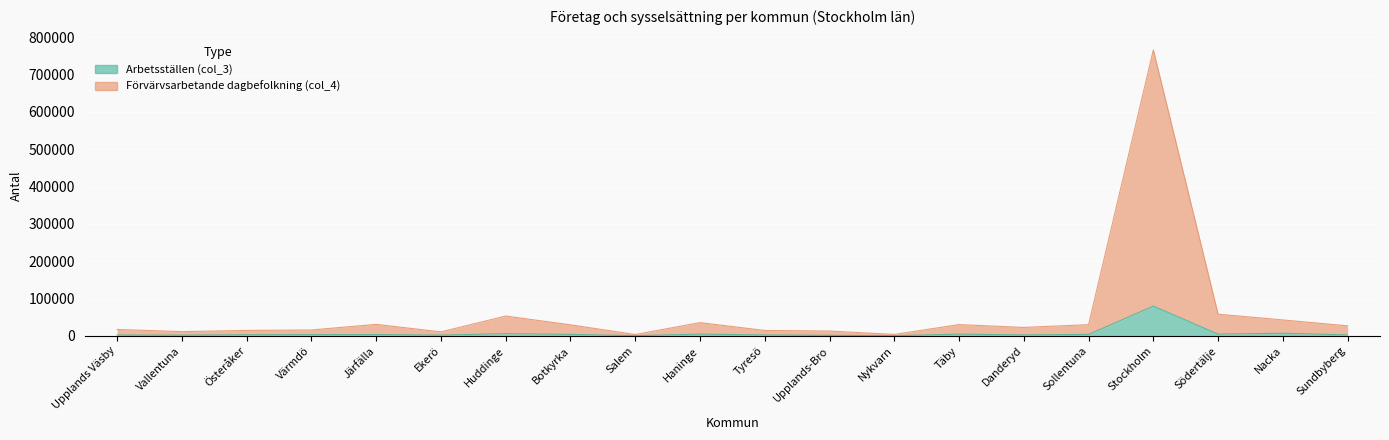

At which label is Förvärvsarbetande dagbefolkning (col_4) closest to 384709?

Södertälje